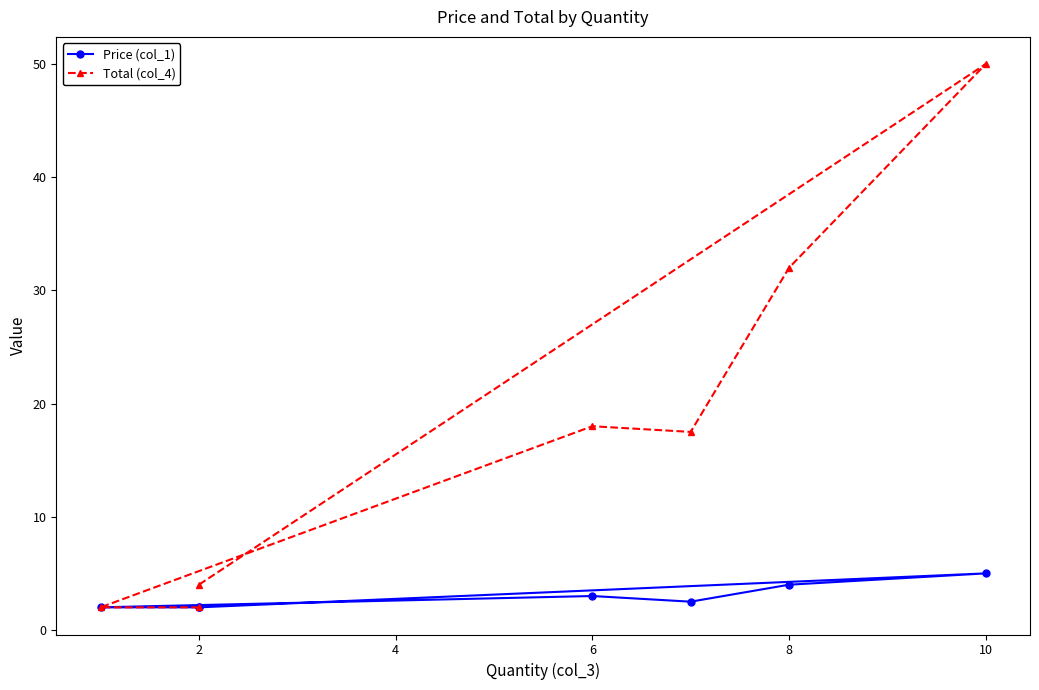

How many lines are shown in the chart?

2